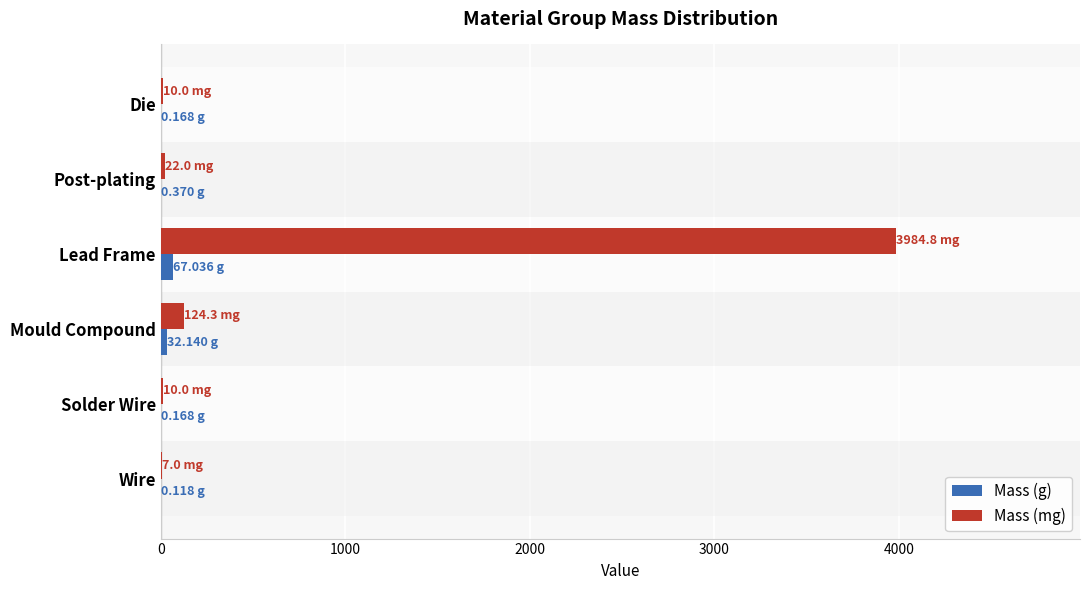

What is the sum of all Mass (g) values?

100.0